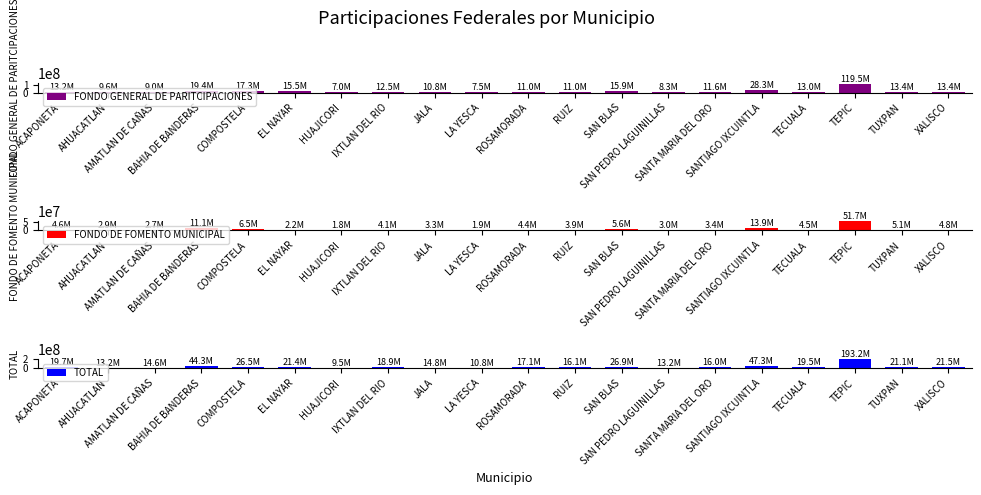

Reading right to left, what are all the values shown in this chart?

FONDO GENERAL DE PARITCIPACIONES: 13383611.4	13373171.5	119464345.4	12992735.2	28292849.2	11584089.5	8302575.0	15937246.7	10960873.3	11033506.2	7459213.3	10751350.3	12524474.2	6957884.2	15485123.9	17347619.3	19378308.8	8970999.6	9553929.0	13190157.8
FONDO DE FOMENTO MUNICIPAL: 4837943.3	5100599.0	51675193.1	4522278.2	13869515.6	3380375.3	3003919.2	5609528.1	3869493.3	4406273.9	1883476.1	3313323.7	4117881.1	1783178.4	2156812.5	6510657.5	11101869.5	2709405.4	2920360.1	4560979.5
TOTAL: 21478982.4	21113393.0	193151086.8	19510203.0	47324380.0	16029581.4	13177446.3	26927303.5	16122987.6	17069214.3	10837727.3	14797689.8	18920038.3	9498214.1	21441349.6	26539870.8	44251830.8	14580068.2	13176886.8	19673552.4